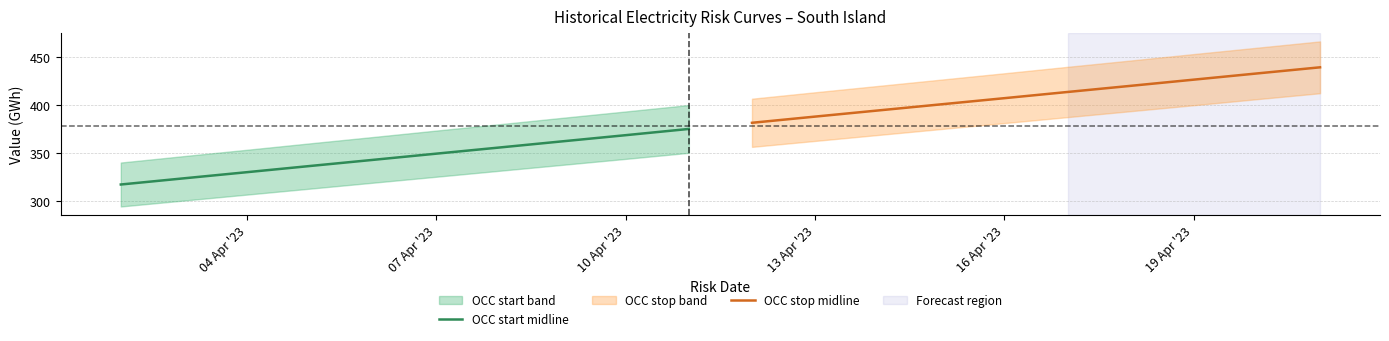

True or false: OCC stop midline and OCC start midline cross at least once.

False